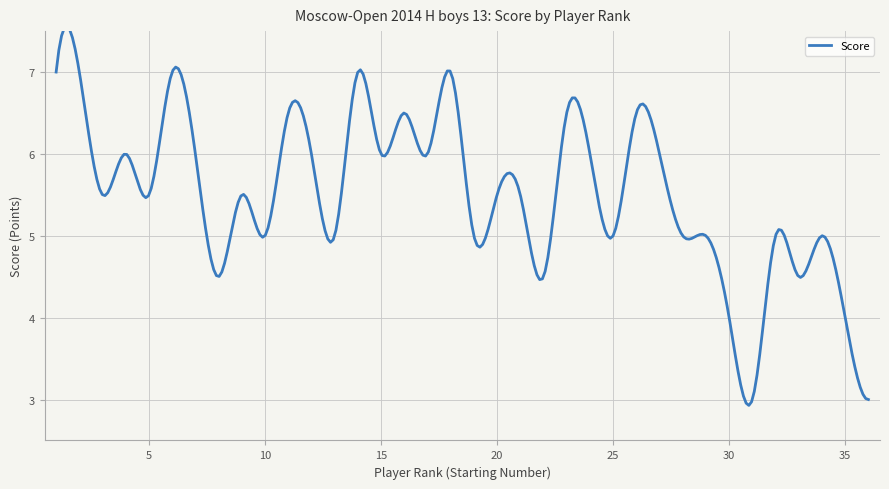

How many series are shown in this chart?

1